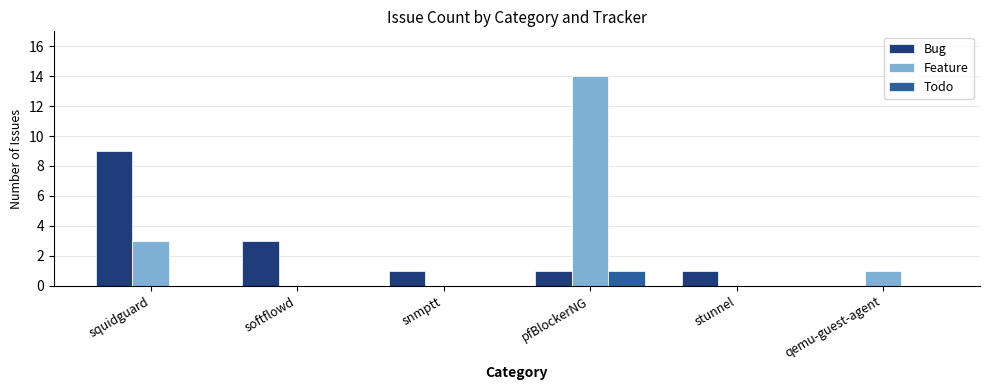

Are the bars horizontal?

No